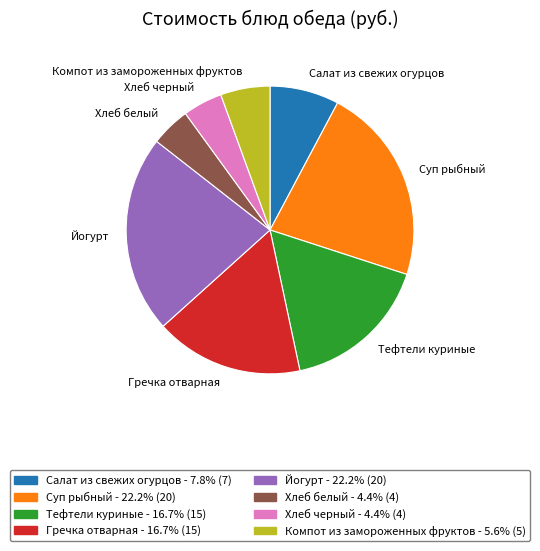

Approximately how many times larger is the value at Салат из свежих огурцов compared to Гречка отварная?

0.5